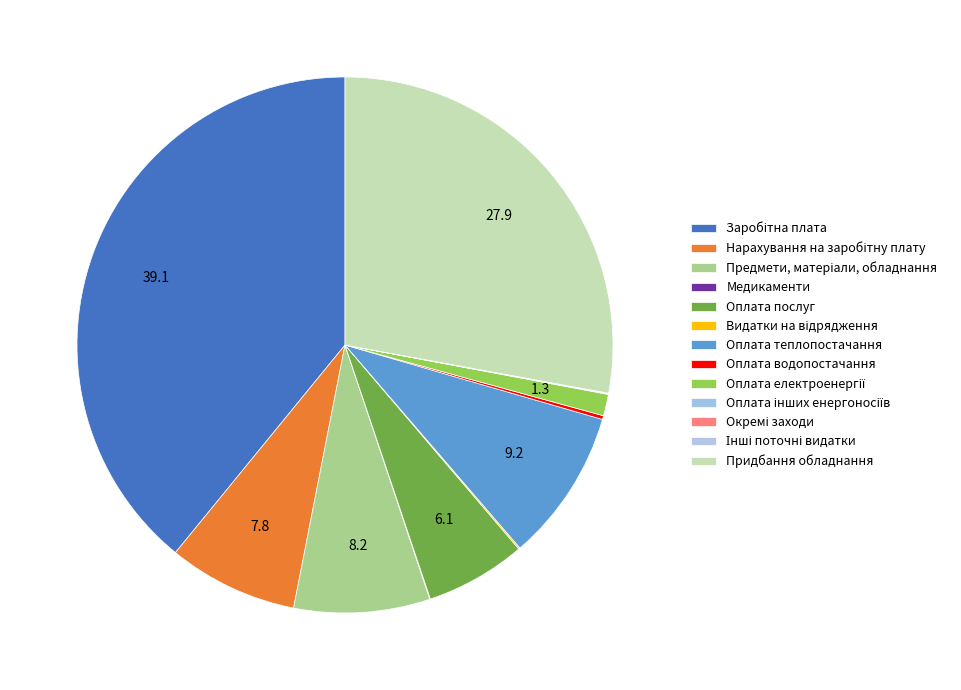

What is the smallest slice in the pie chart?

Окремі заходи